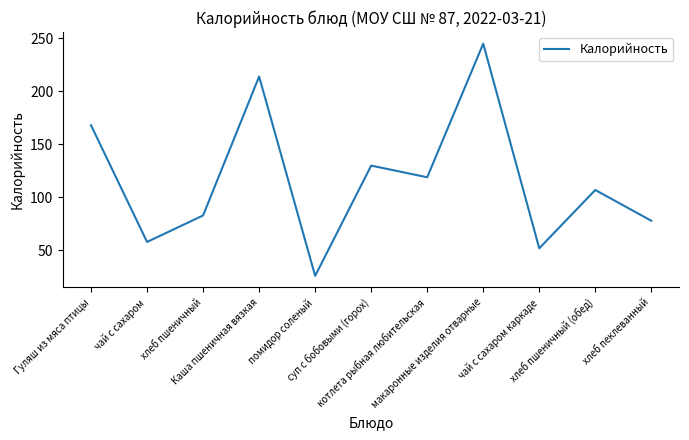

What is the greatest value displayed?

245